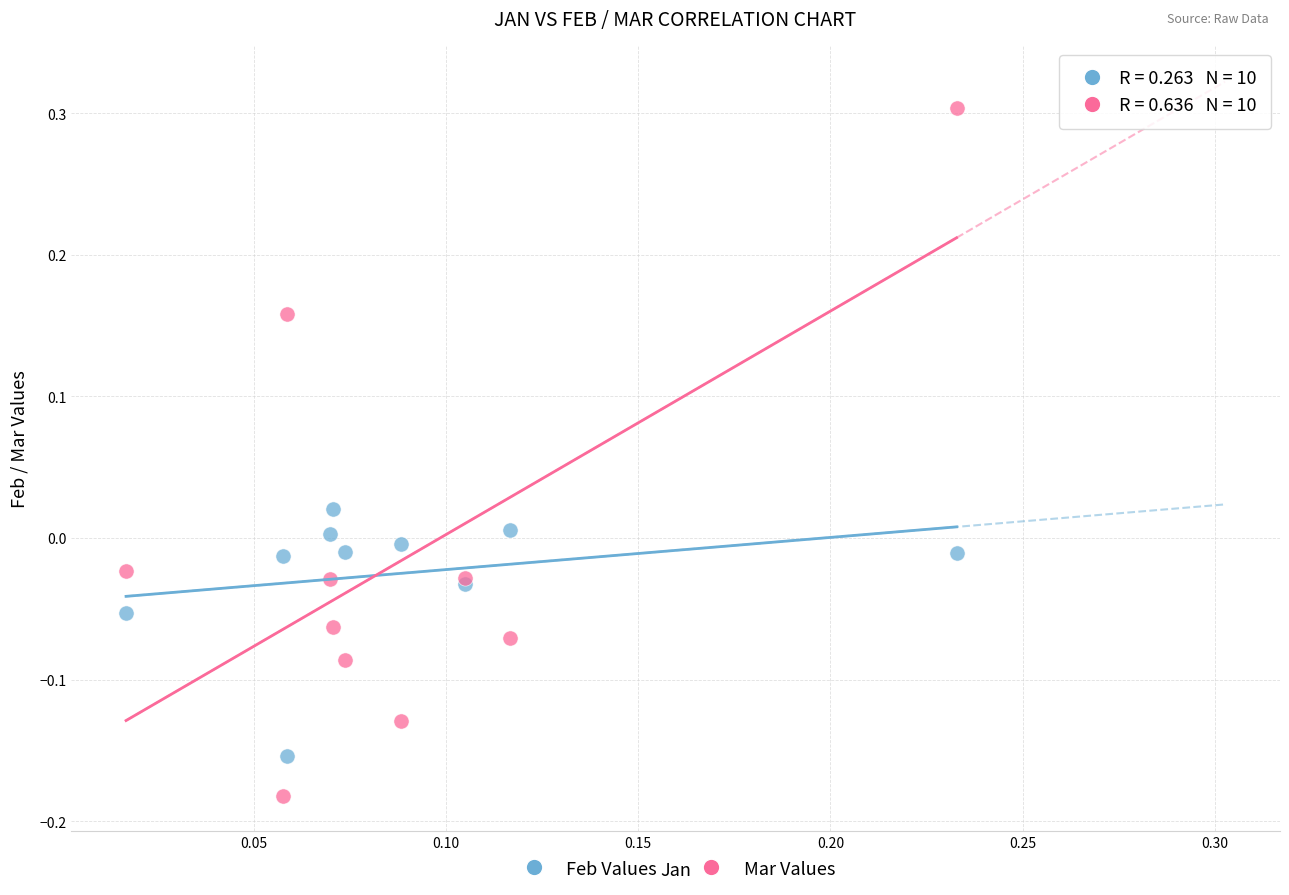

Which series has the widest spread of Y values?

Mar Values